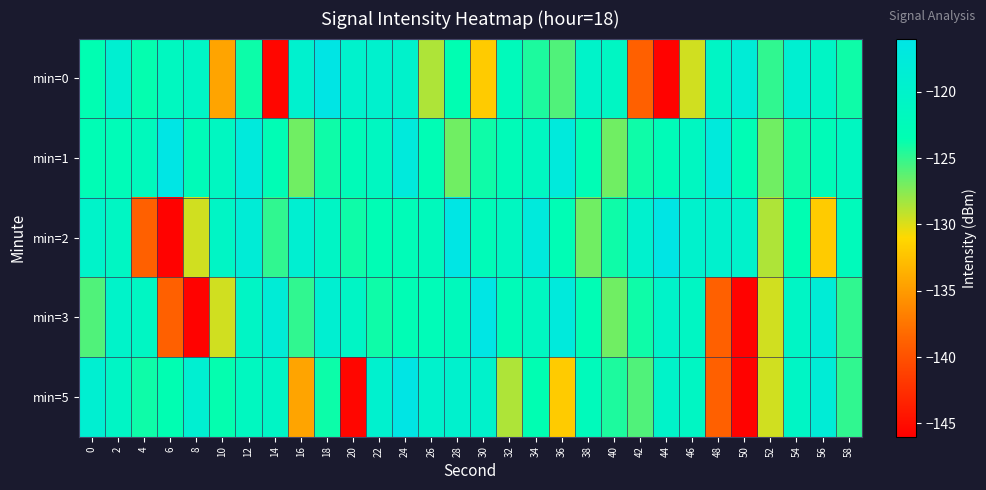

What is the difference between the highest and lowest values at 26?

8.9